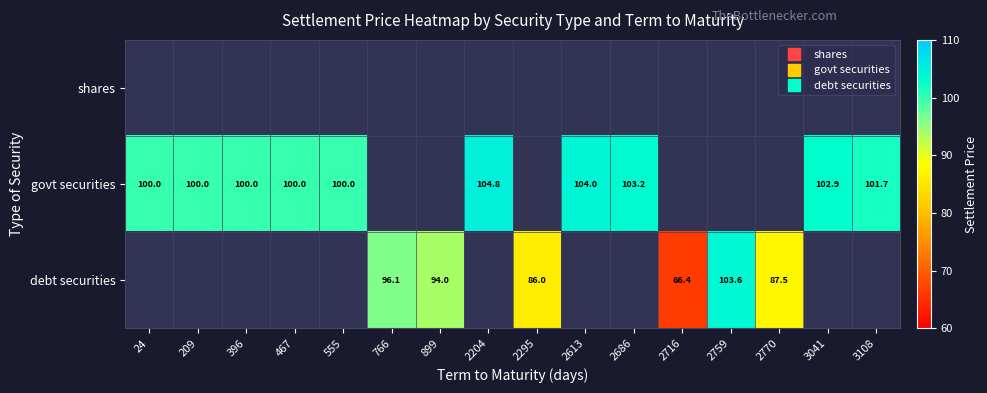

What is the sum of the debt securities values at 2770 and 2759?

191.1